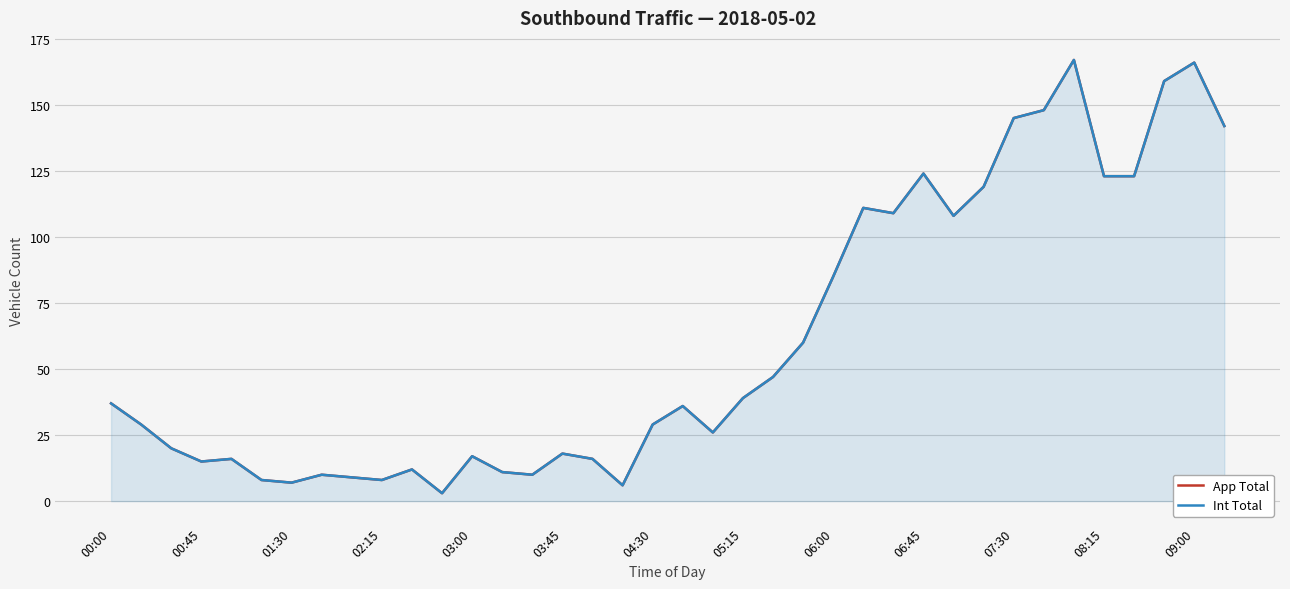

Reading left to right, list all the values displayed in this chart.

App Total: 37	29	20	15	16	8	7	10	9	8	12	3	17	11	10	18	16	6	29	36	26	39	47	60	85	111	109	124	108	119	145	148	167	123	123	159	166	142
Int Total: 37	29	20	15	16	8	7	10	9	8	12	3	17	11	10	18	16	6	29	36	26	39	47	60	85	111	109	124	108	119	145	148	167	123	123	159	166	142